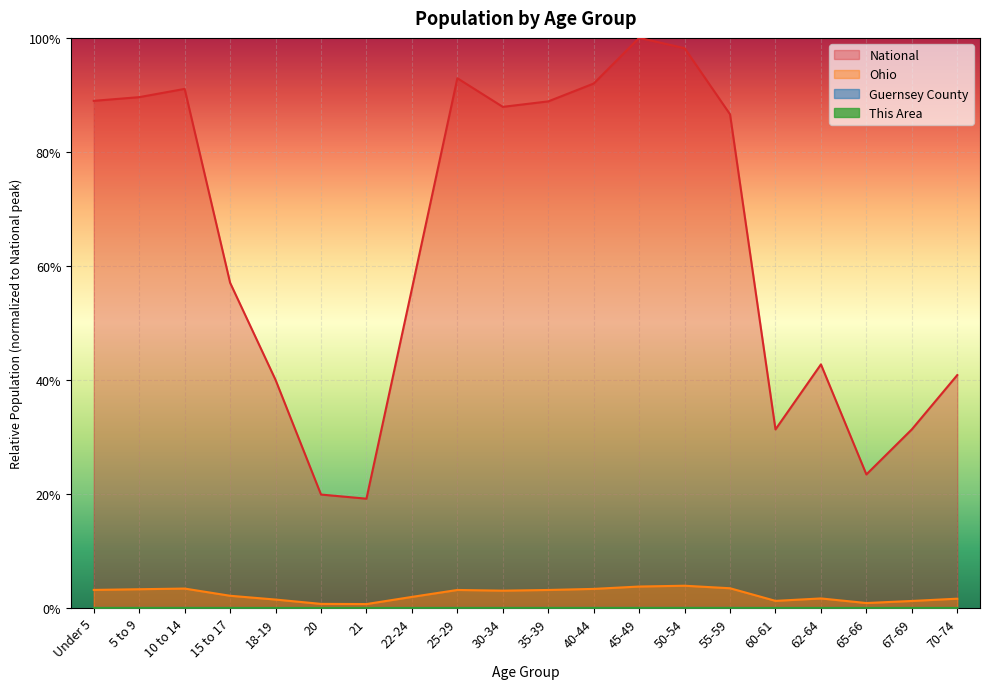

Rank the categories by Ohio value from lowest to highest.

21, 20, 65-66, 67-69, 60-61, 18-19, 70-74, 62-64, 22-24, 15 to 17, 30-34, 35-39, 25-29, Under 5, 5 to 9, 40-44, 10 to 14, 55-59, 45-49, 50-54